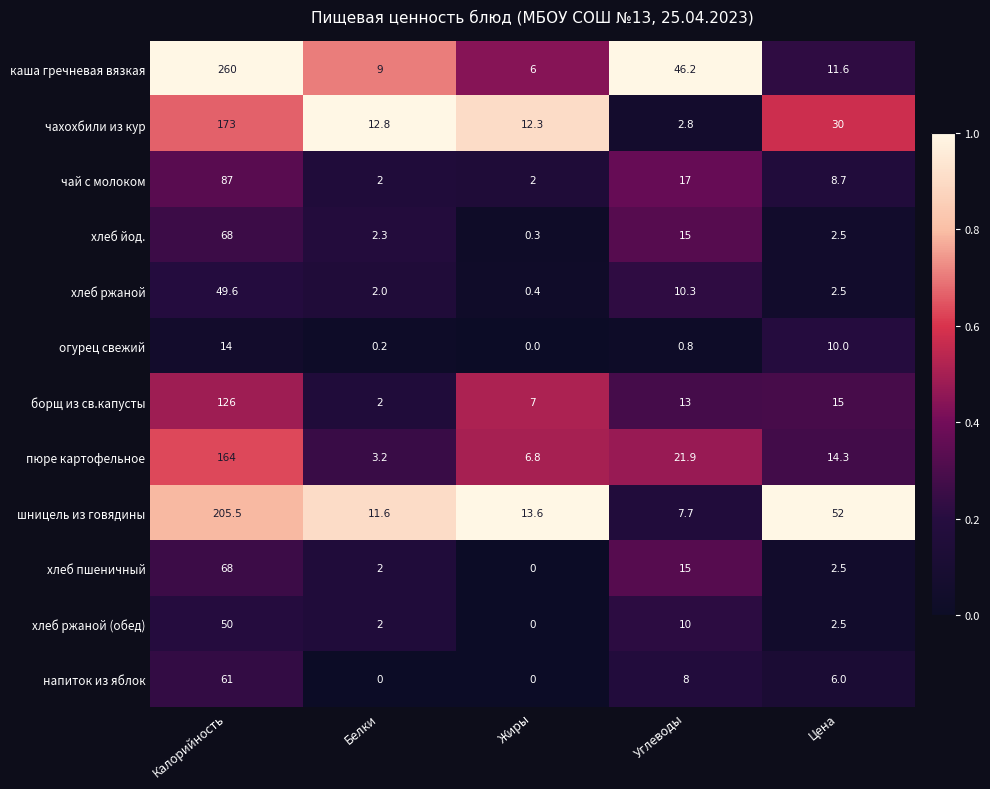

What is the difference between the second highest and minimum values in the хлеб ржаной series?

9.9